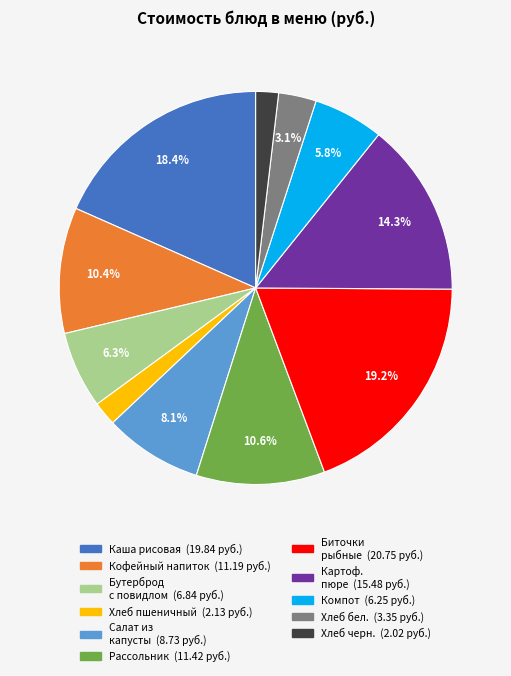

Does any single category account for the majority?

No